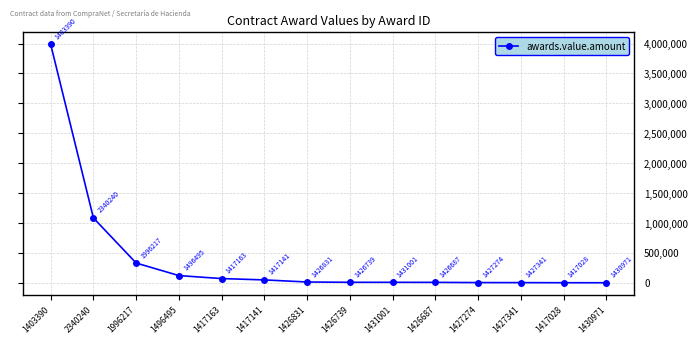

List the labels in order of value, largest first.

1403390, 2340240, 1996217, 1496495, 1417163, 1417141, 1426831, 1426739, 1431001, 1426687, 1427274, 1427341, 1417028, 1430971